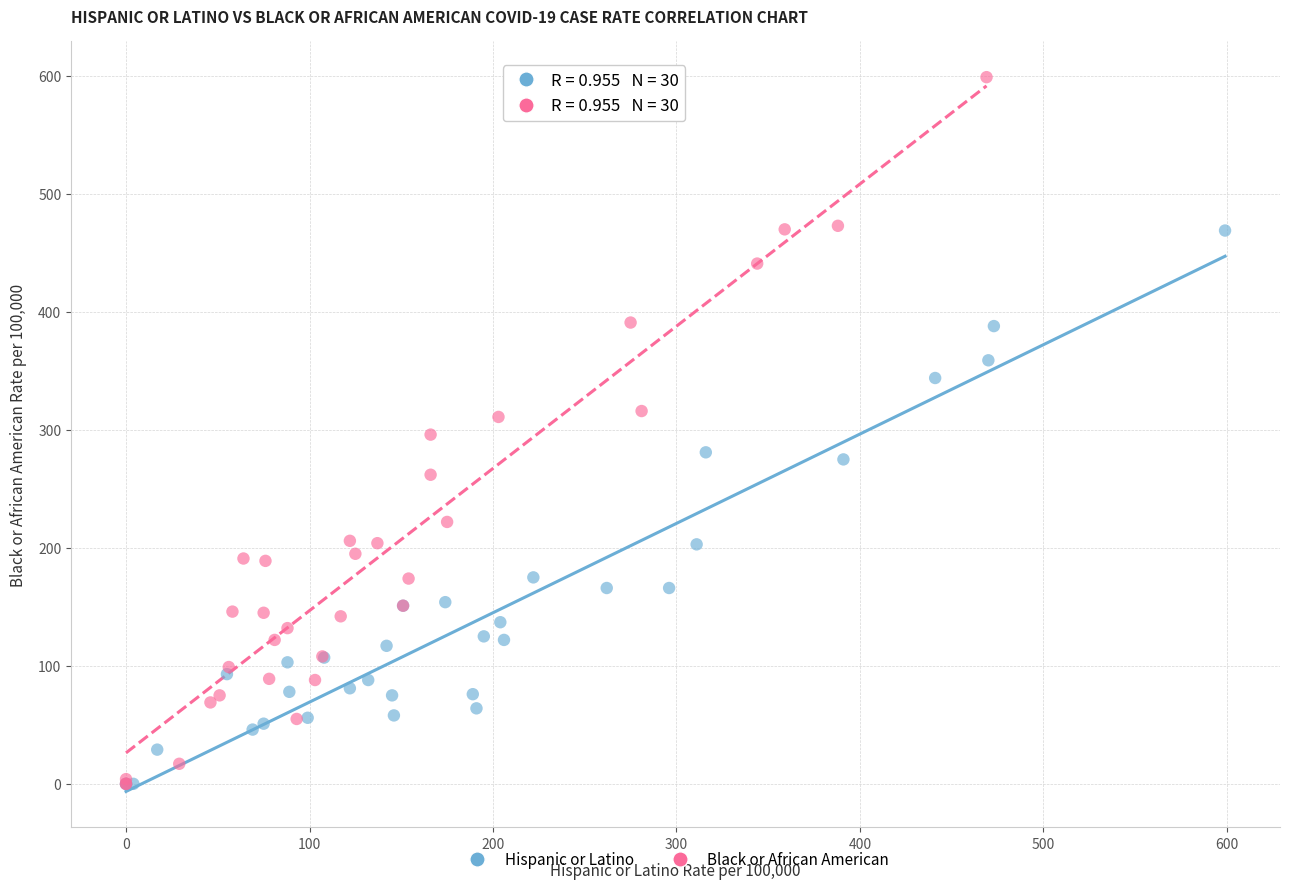

Which series has the widest spread of Y values?

Black or African American